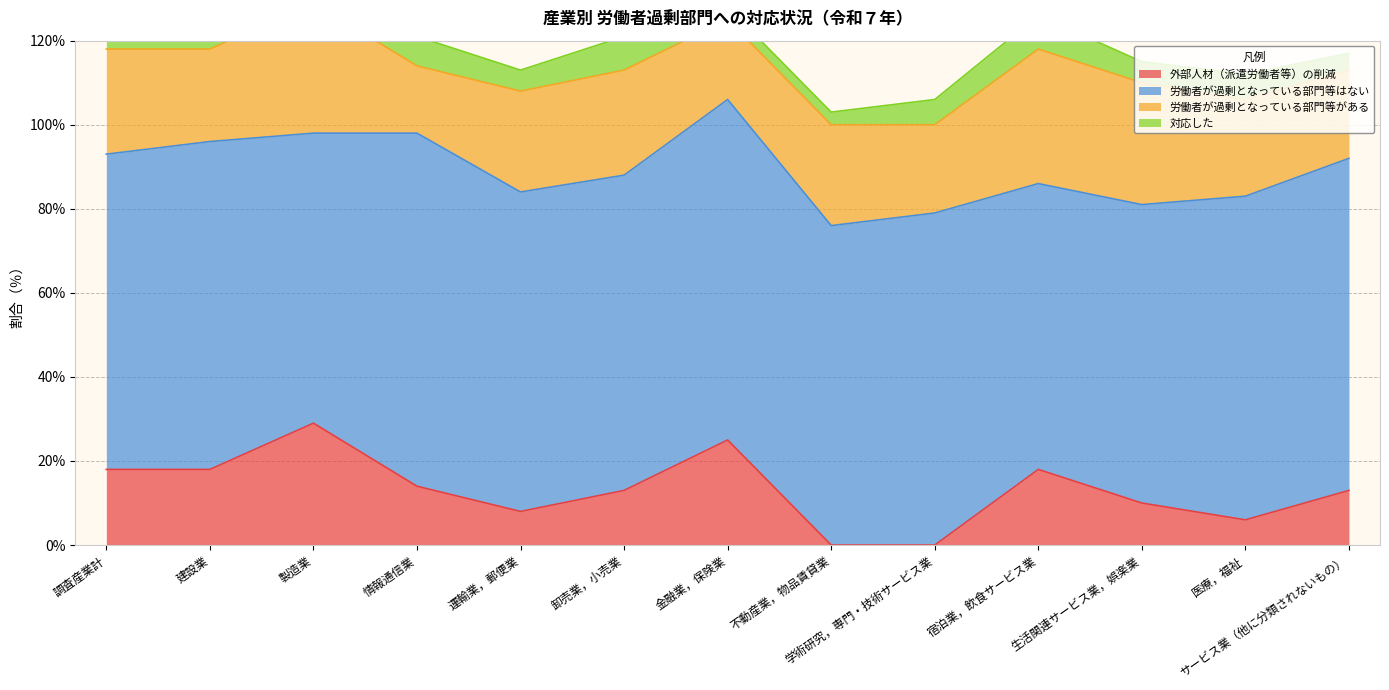

In 労働者が過剰となっている部門等がある, how many points are lower than both neighbors (excluding endpoints)?

4